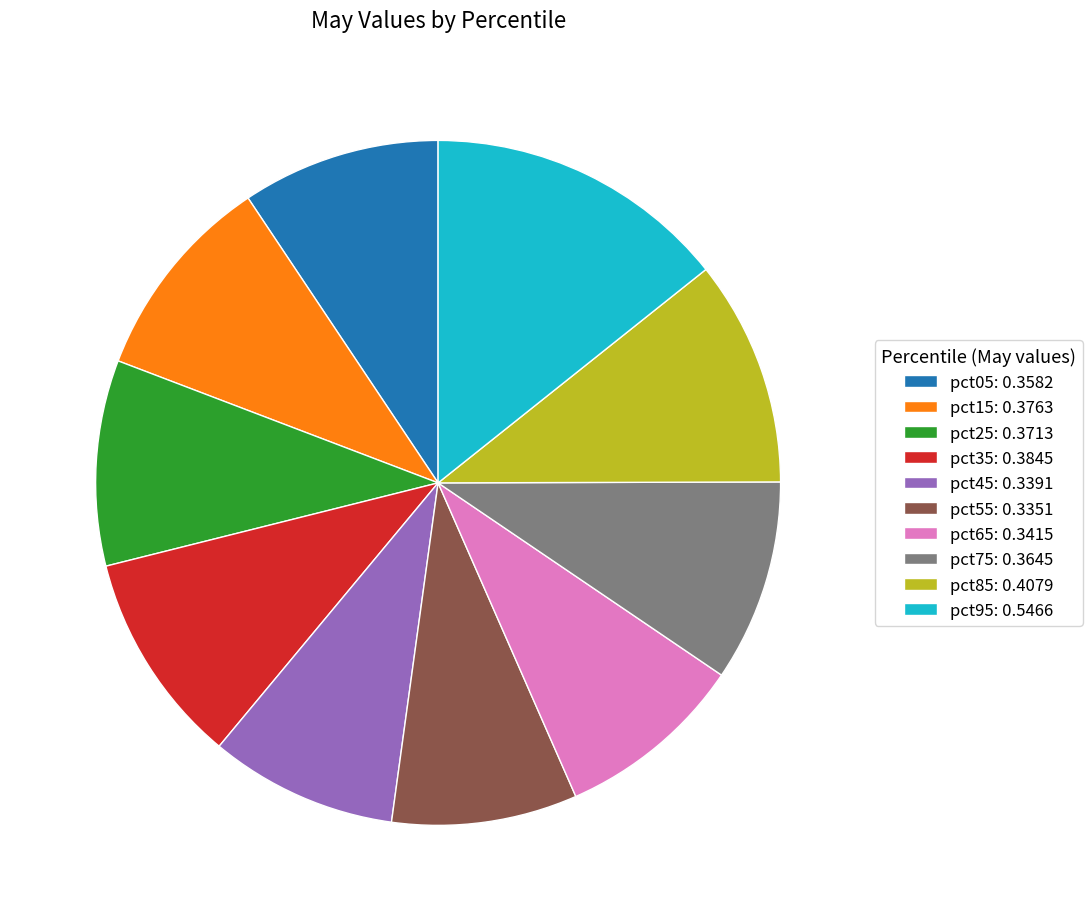

Do pct95: 0.5466 and pct75: 0.3645 together represent more than half of the pie?

No